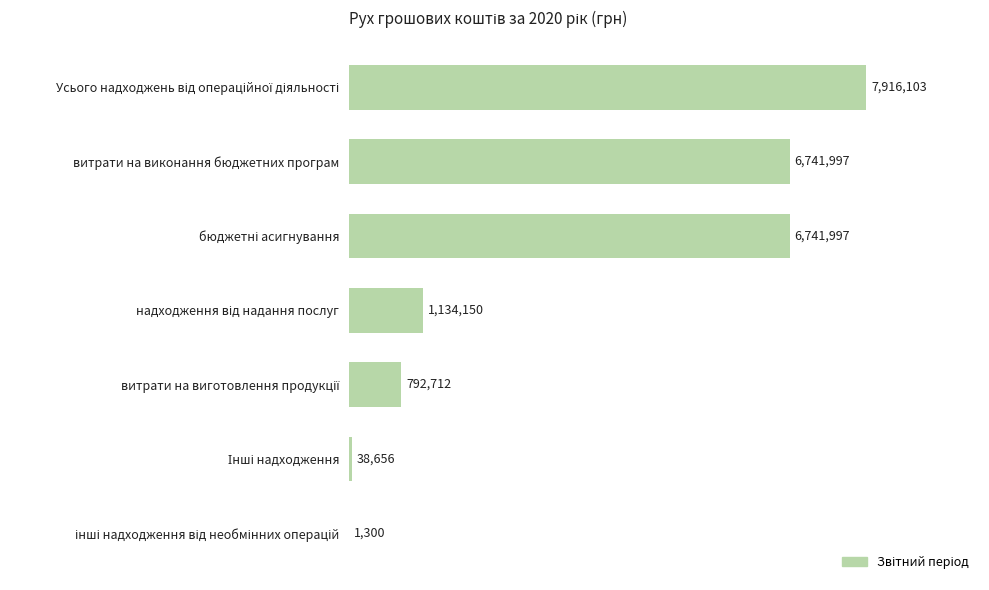

What is the difference between the maximum and minimum values?

7914803